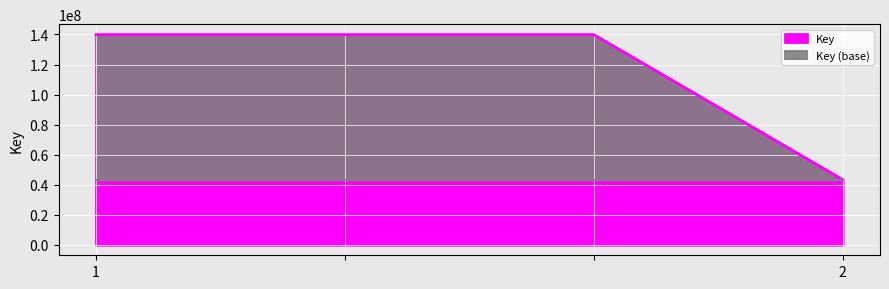

What is the sum of the values at 2 and ?

183227416